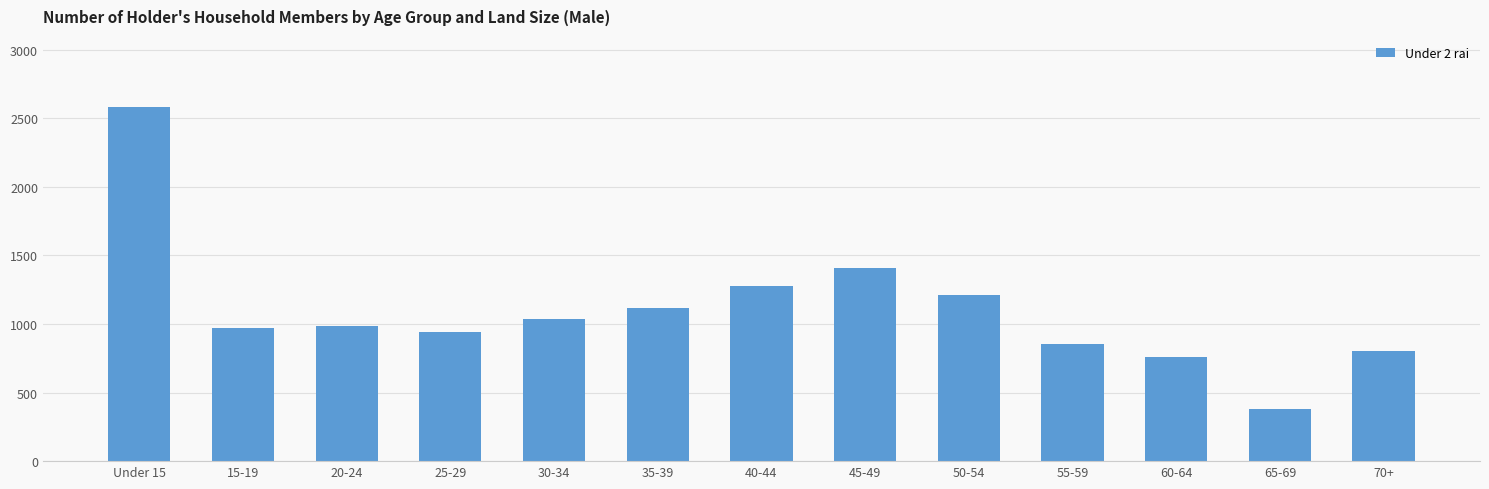

Read the value at Under 15.

2583